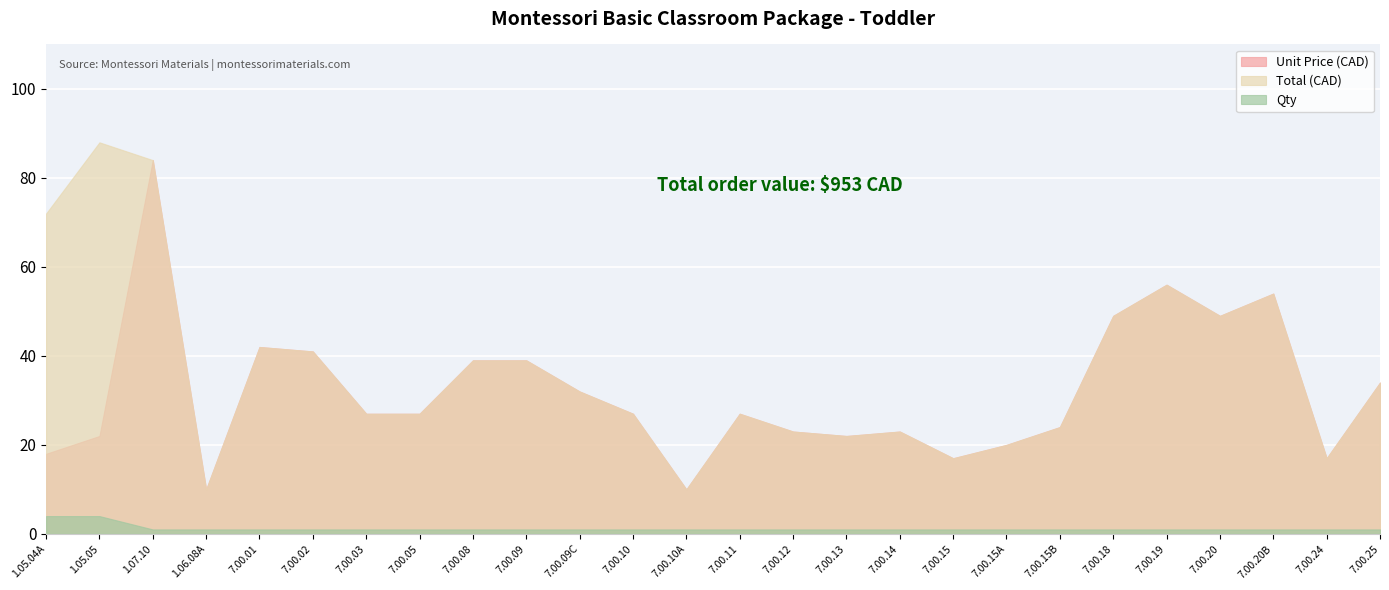

The Qty series shows 1 at 7.00.24. True or false?

True